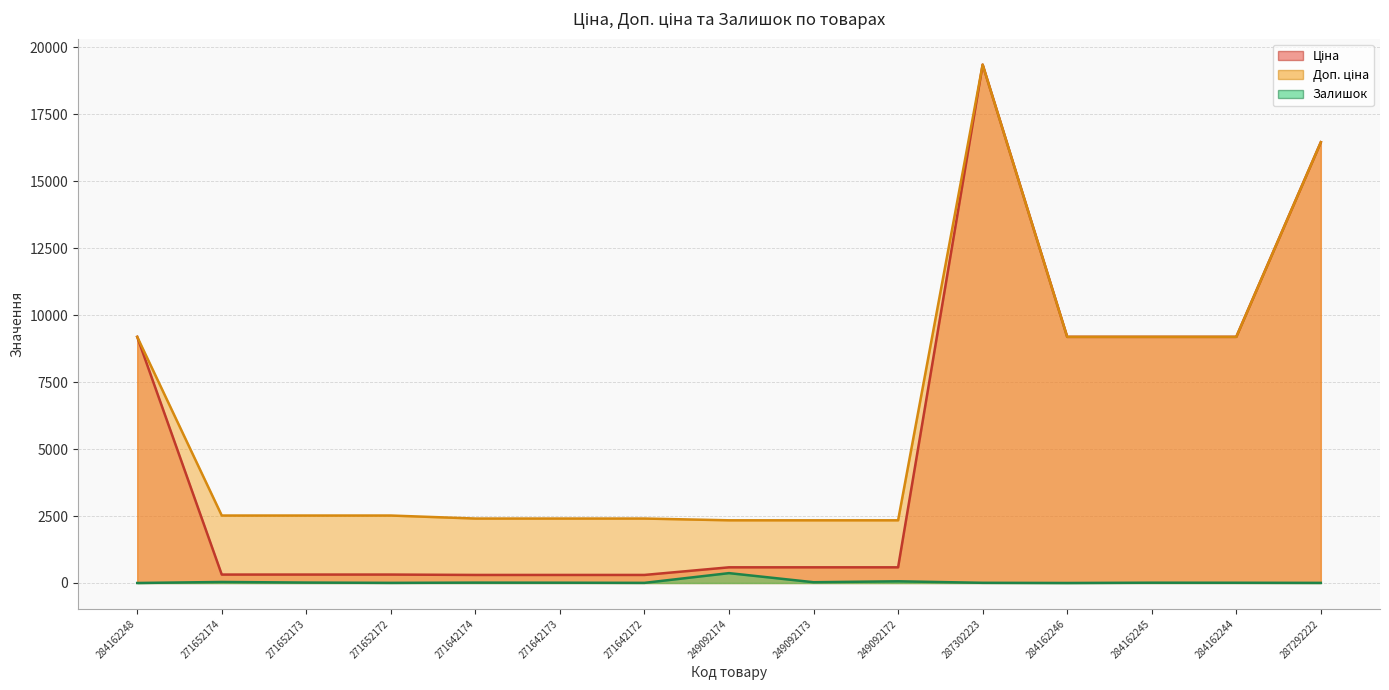

What are all the series names shown in the legend?

Ціна, Доп. ціна, Залишок